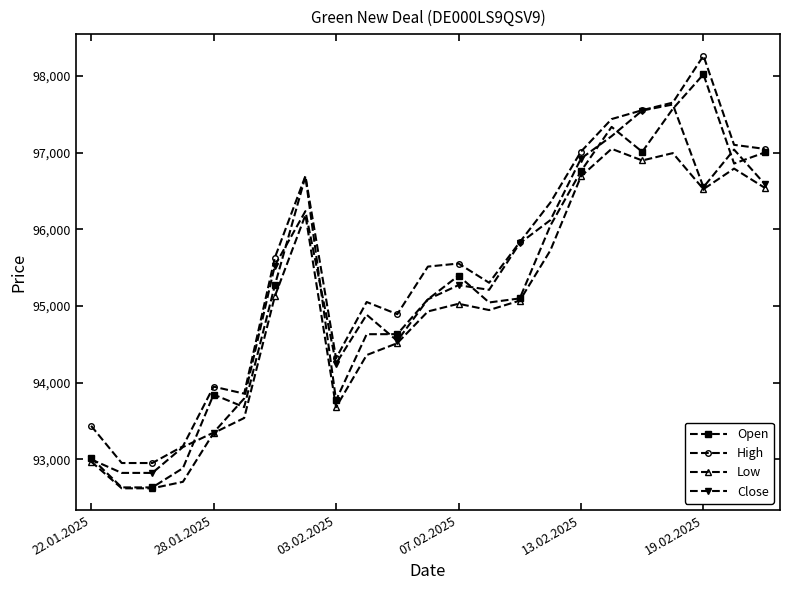

How many data points does each series have?

23